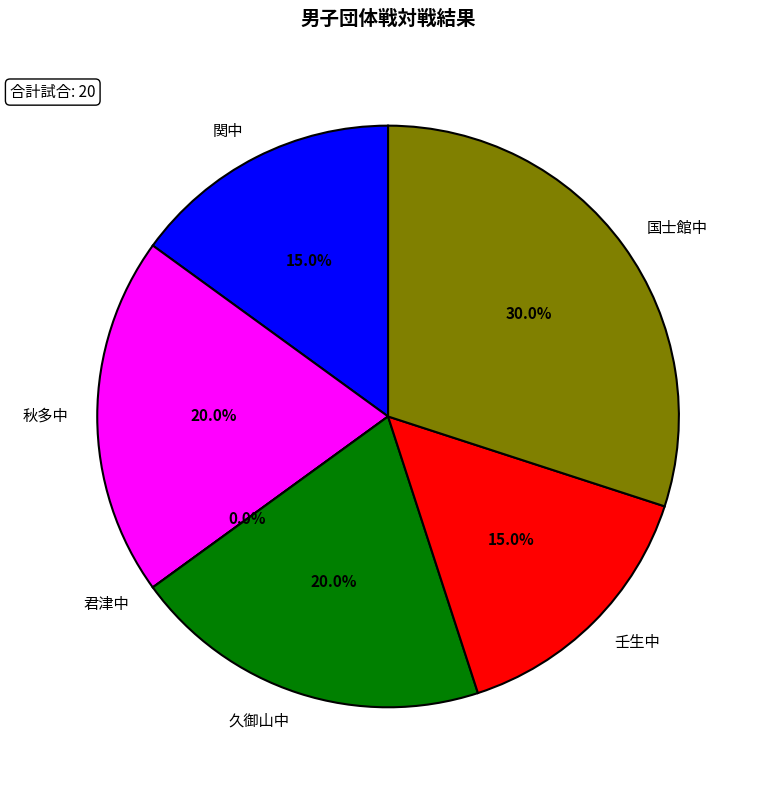

Count the number of slices in the pie.

6